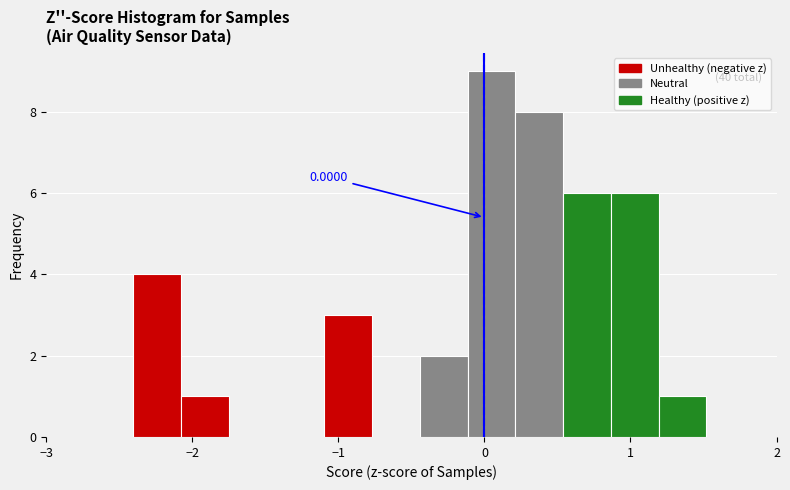

Around what value on the x-axis is the tallest bar? Give the approximate position of its centre, as read against the axis.

0.0